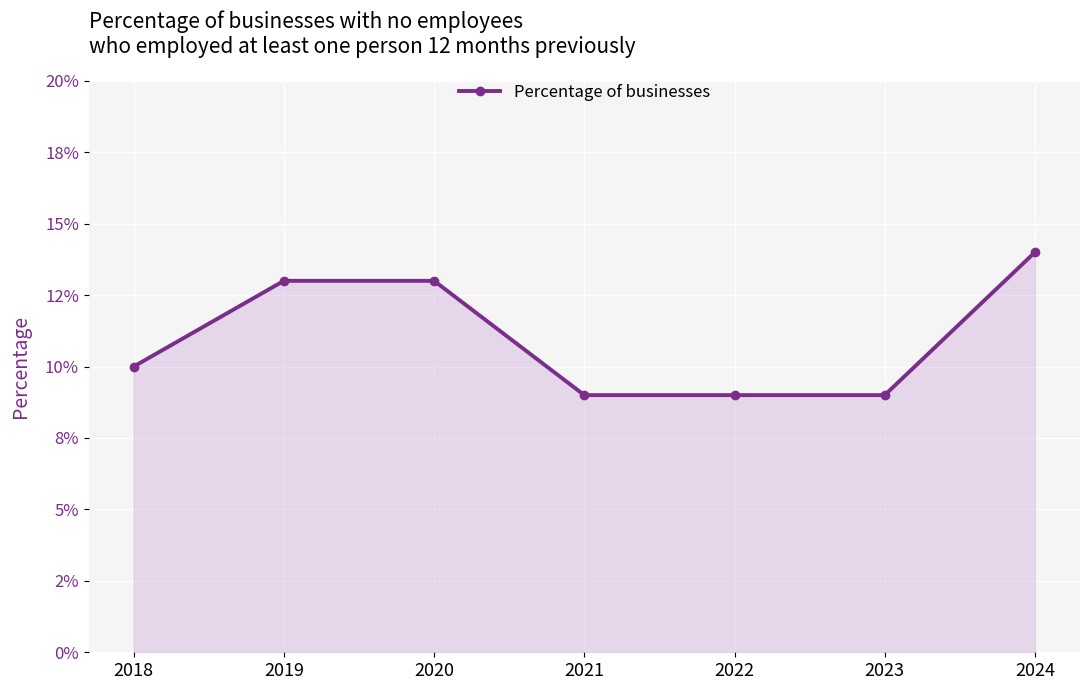

Between 2022 and 2019, which is larger?

2019